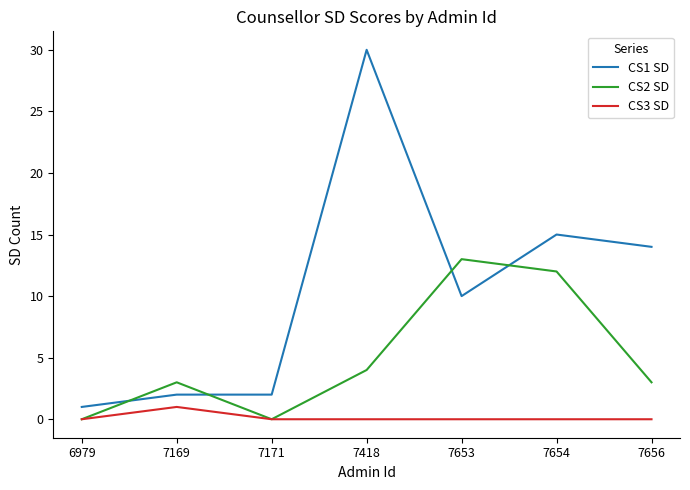

True or false: CS2 SD has a value of 4 at 7656.

False